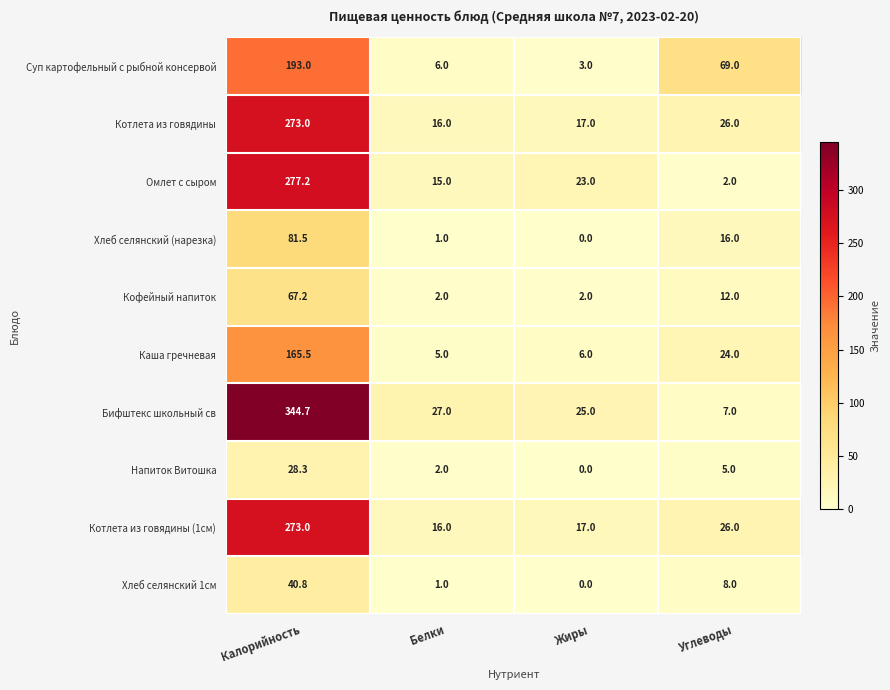

What is the difference between the maximum and minimum values in the Котлета из говядины (1см) series?

257.0